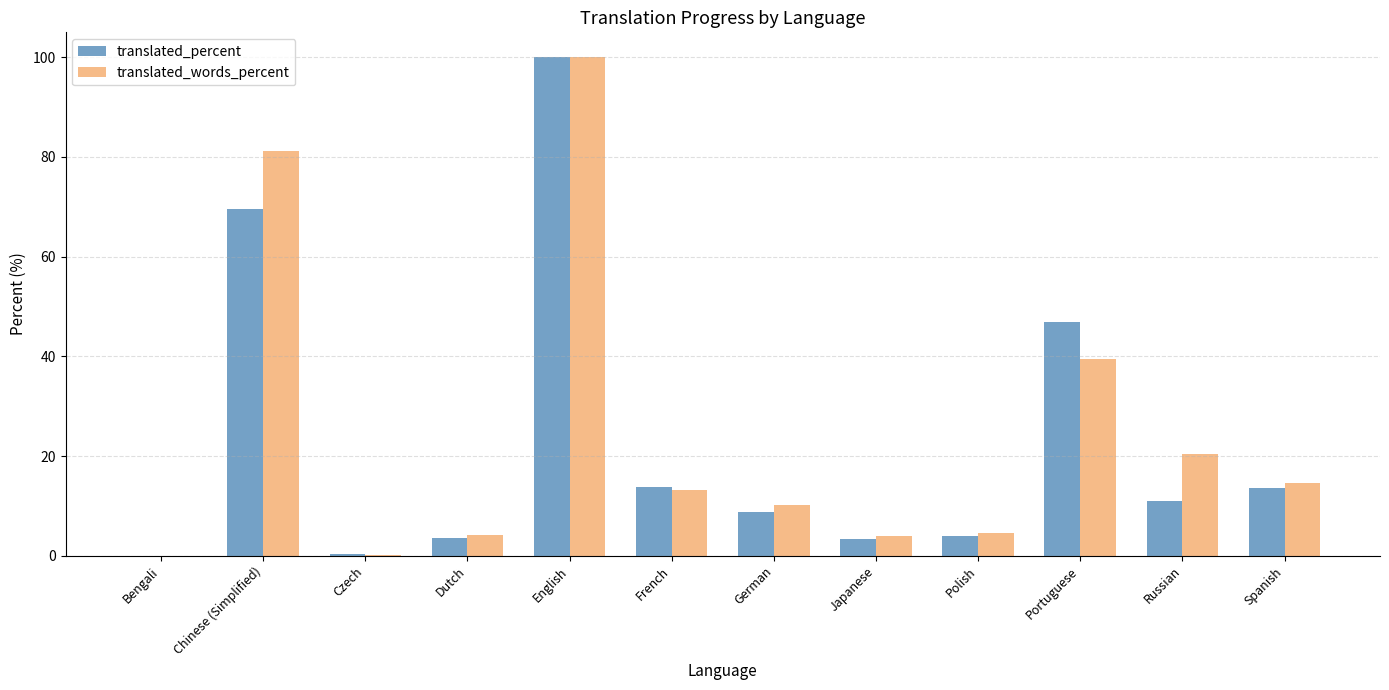

What is the maximum value shown in the chart?

100.0